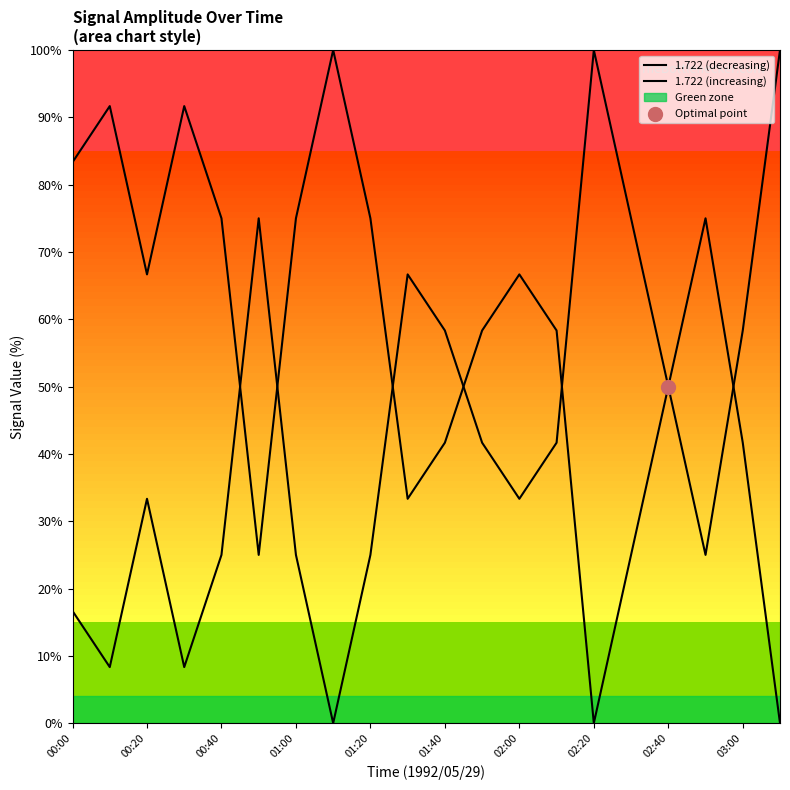

Which series contains the lowest Y value?

1.722 (increasing)